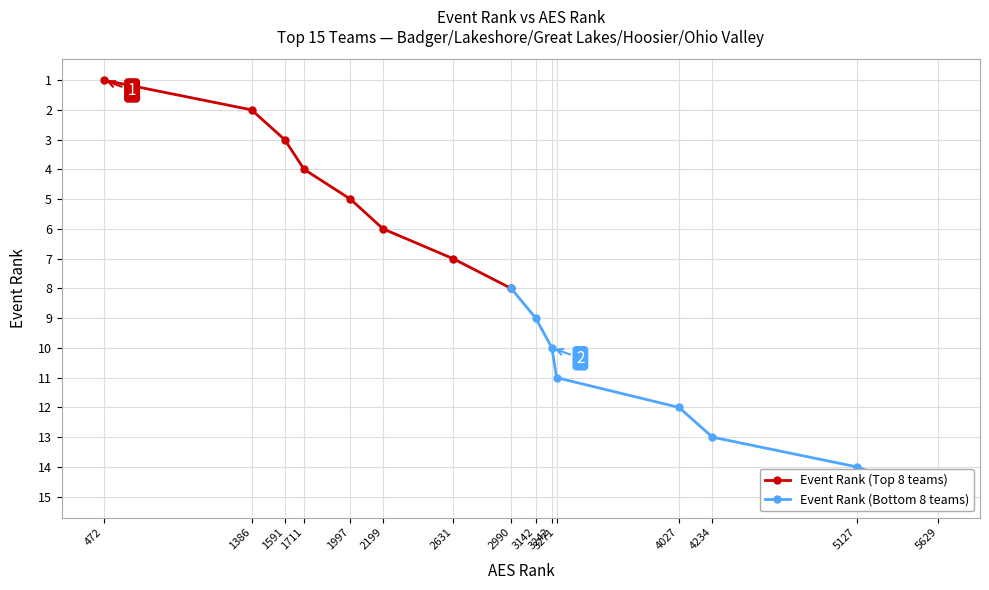

Is it true that Event Rank (Top 8 teams) equals 5 at 1997?

True